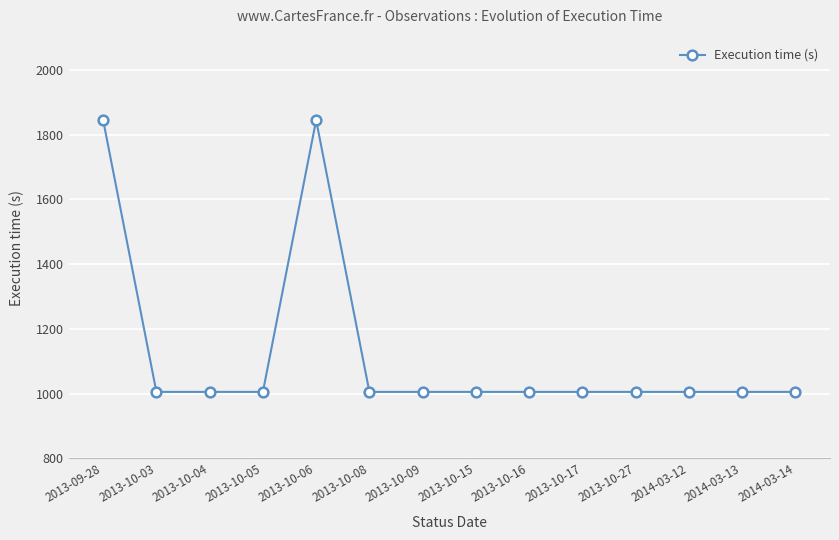

True or false: the data shows 1005 at 2014-03-12.

True